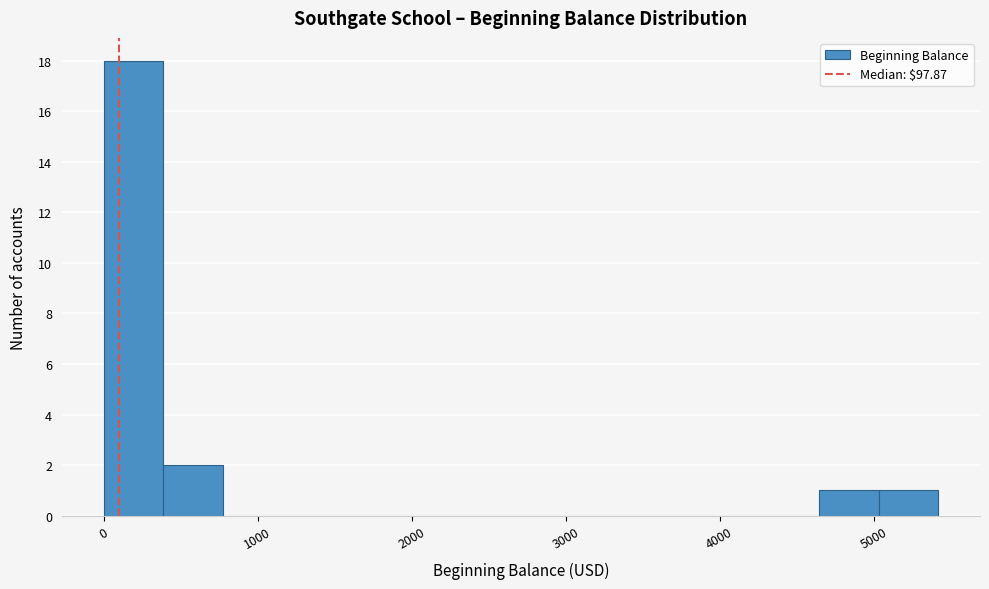

Around what value on the x-axis is the tallest bar? Give the approximate position of its centre, as read against the axis.

200